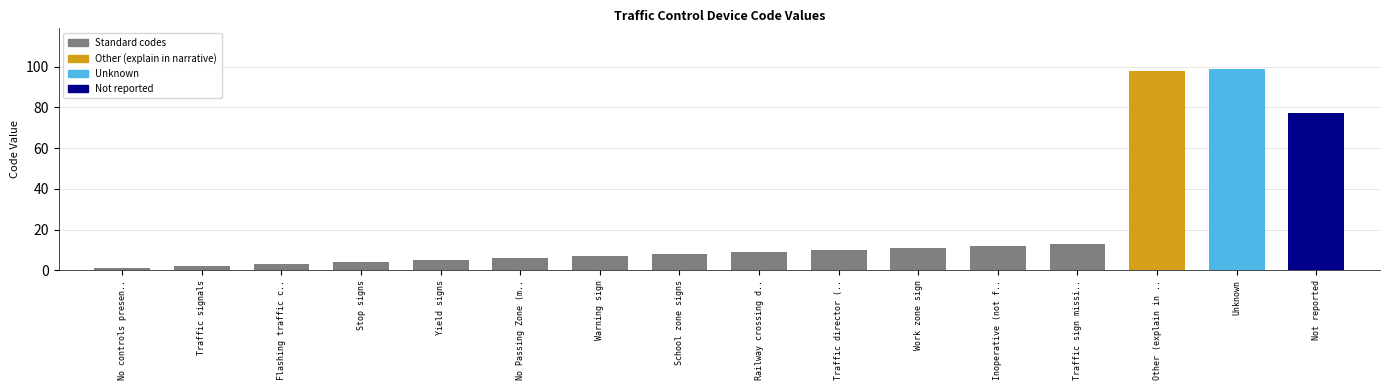

Reading left to right, what are all the values shown in this chart?

No controls presen..=1	Traffic signals=2	Flashing traffic c..=3	Stop signs=4	Yield signs=5	No Passing Zone (m..=6	Warning sign=7	School zone signs=8	Railway crossing d..=9	Traffic director (..=10	Work zone sign=11	Inoperative (not f..=12	Traffic sign missi..=13	Other (explain in ..=98	Unknown=99	Not reported=77